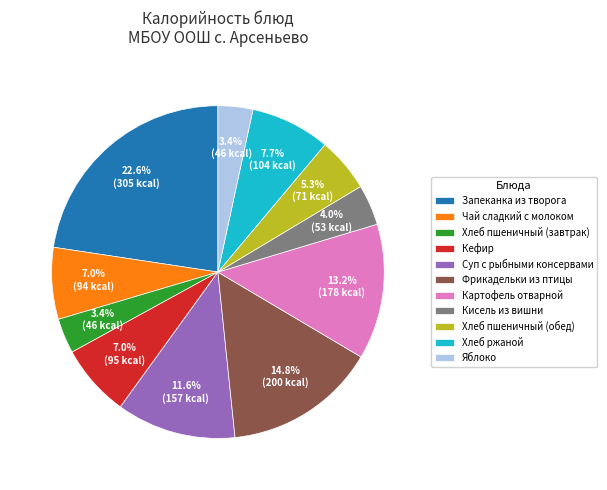

Combined, what portion of the pie is Чай сладкий с молоком and Кефир?

14.0%